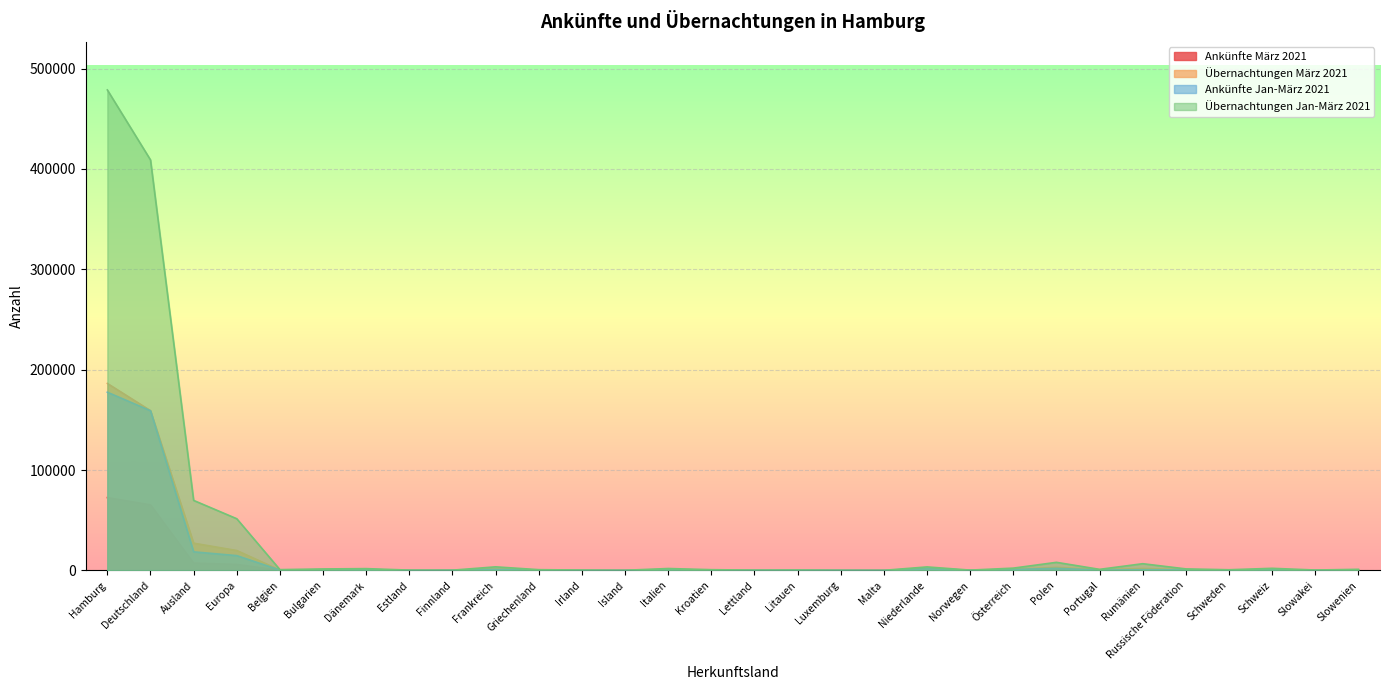

Is it true that Übernachtungen Jan-März 2021 equals 1427 at Bulgarien?

True